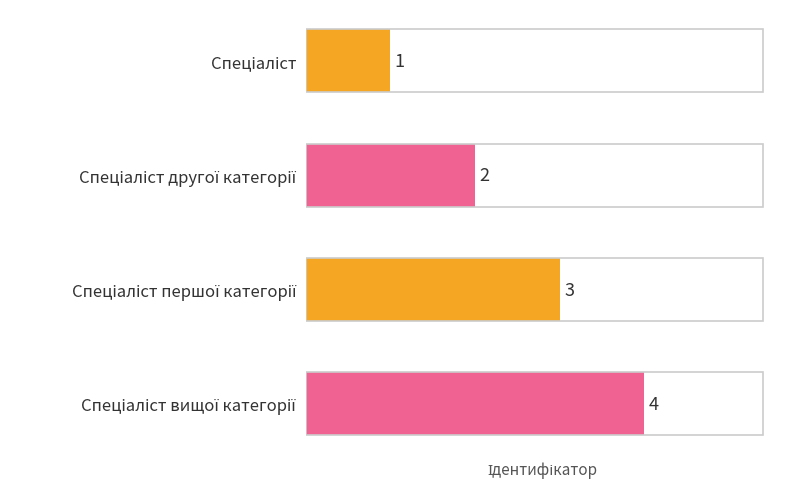

What is the sum of all values?

10